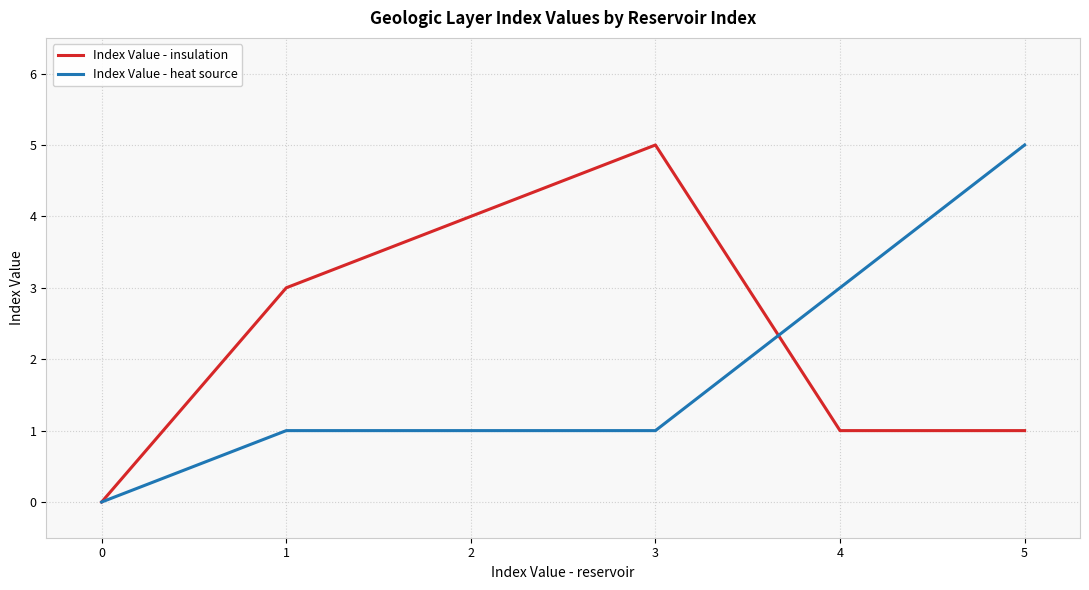

What is the difference between the maximum and minimum values in the Index Value - insulation series?

5